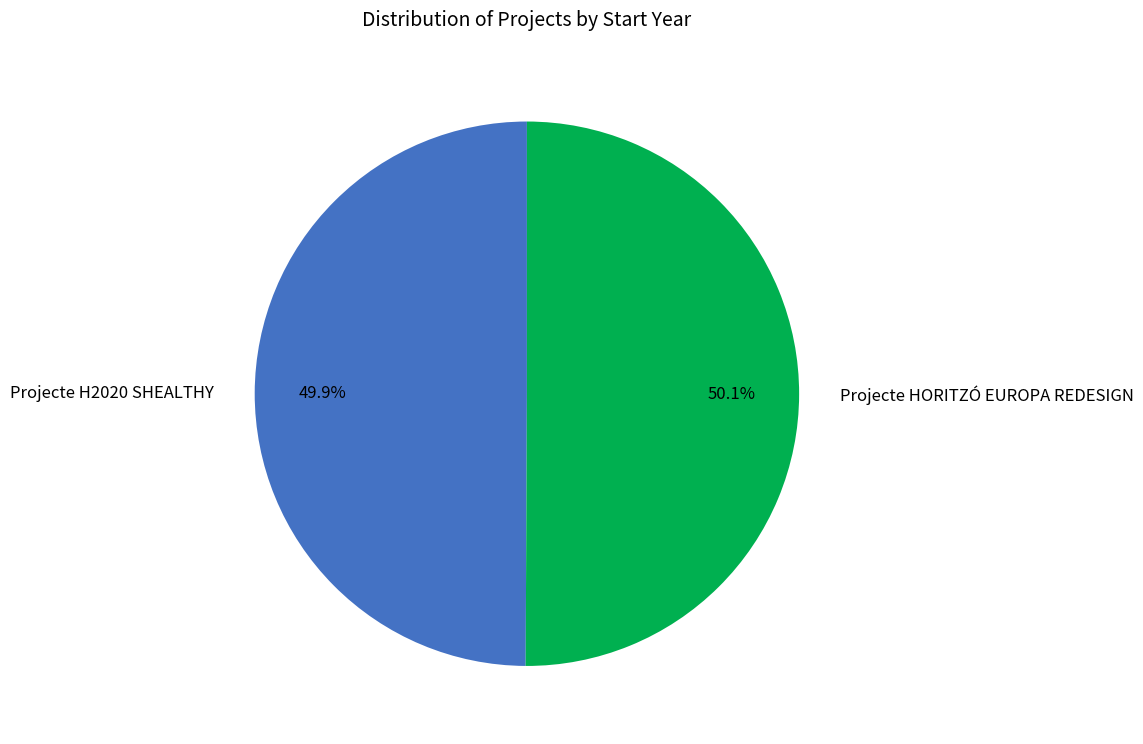

Combined, do Projecte HORITZÓ EUROPA REDESIGN and Projecte H2020 SHEALTHY account for over 50%?

Yes